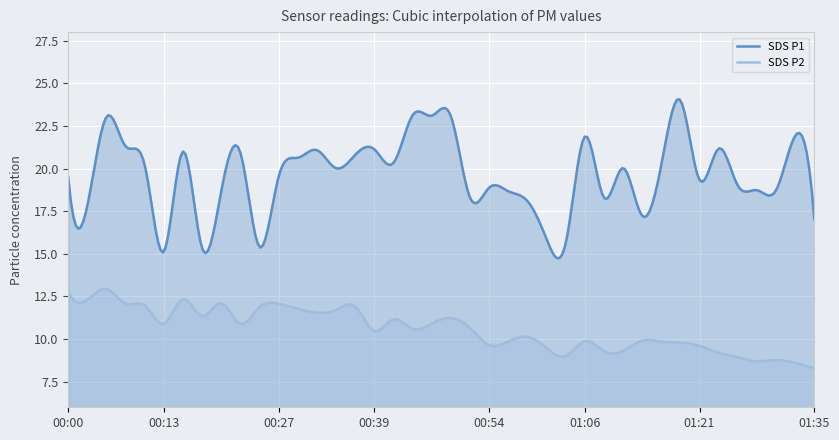

How many distinct data groups are displayed?

2